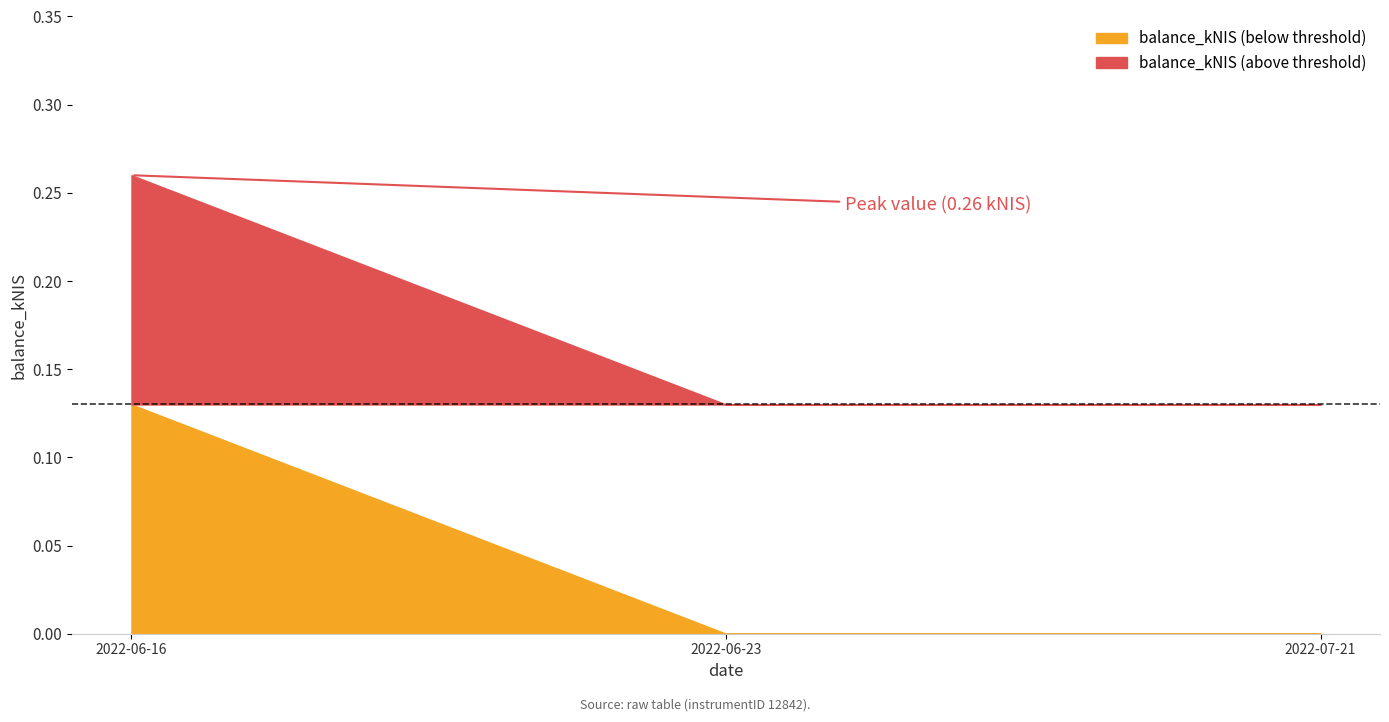

Which label corresponds to the smallest value in the chart?

2022-06-23